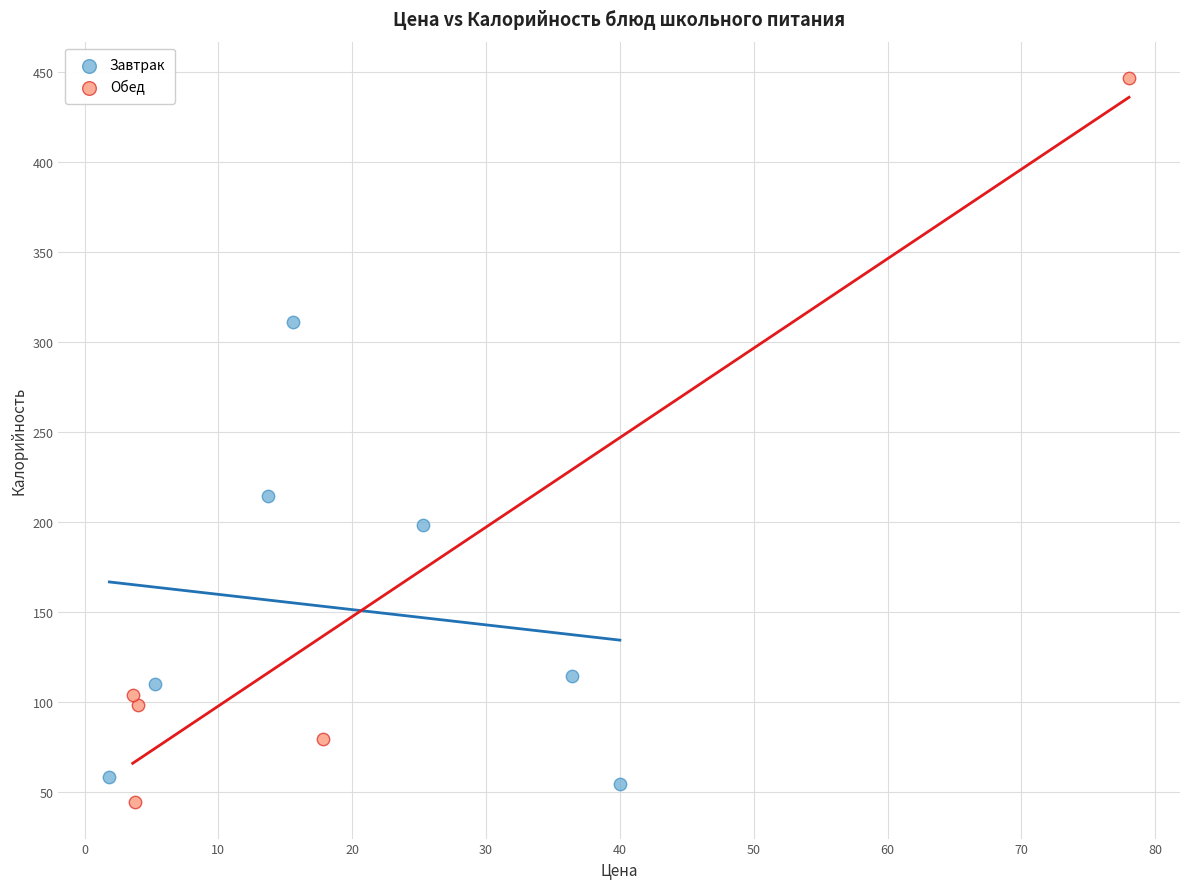

Which series reaches the maximum Y coordinate?

Обед